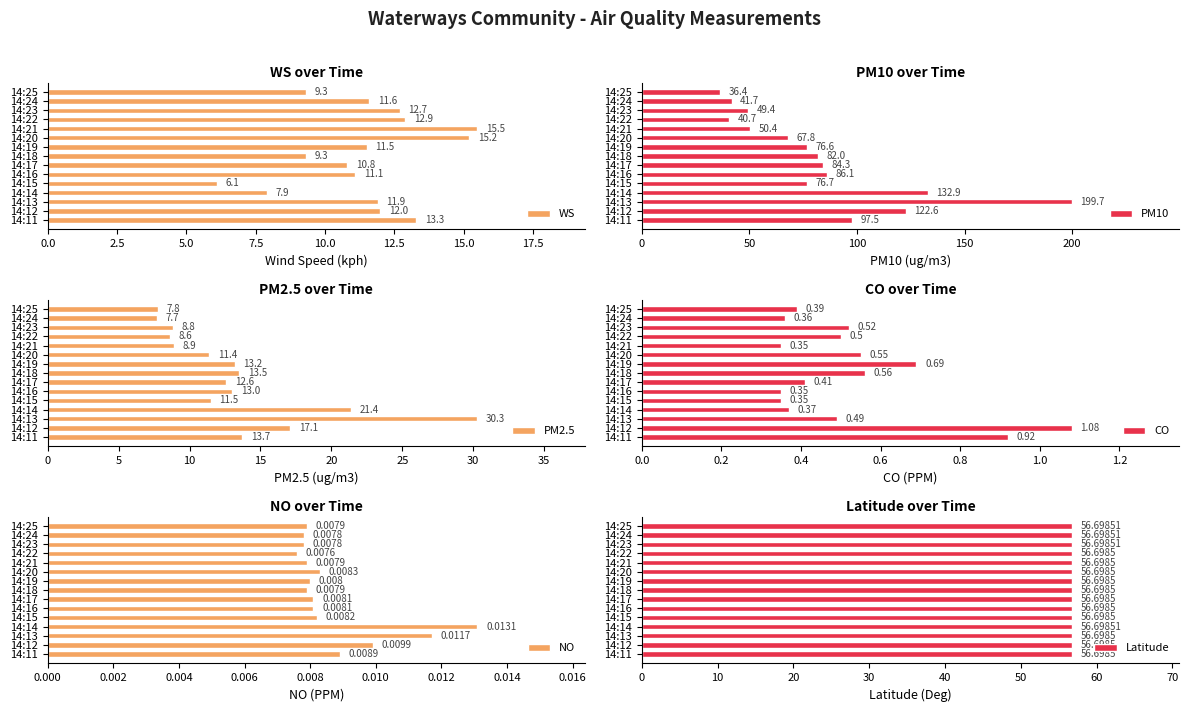

The PM10 series shows 77.3 at 14:13. True or false?

False